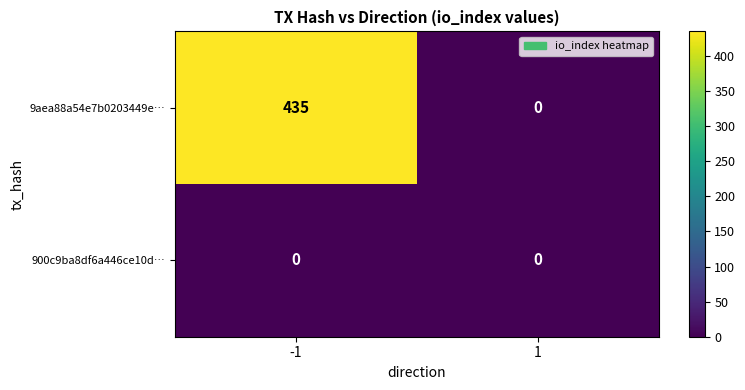

What is the approximate value of 9aea88a54e7b0203449e… at -1, to the nearest 50?

450